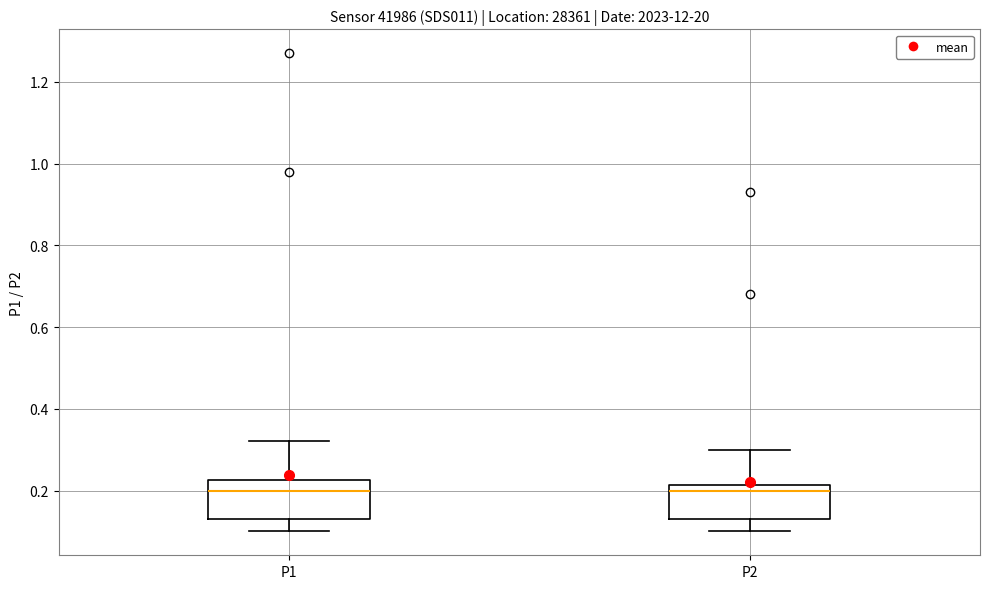

Reading left to right, read every box against the y-axis: the position of its median line, the range the box covers, and the ends of its whiskers. The values are not printed on the chart, so give them approximately, as read against the axis.

P1: median 0.20, box 0.14 to 0.22, whiskers 0.10 to 0.32
P2: median 0.20, box 0.14 to 0.22, whiskers 0.10 to 0.30